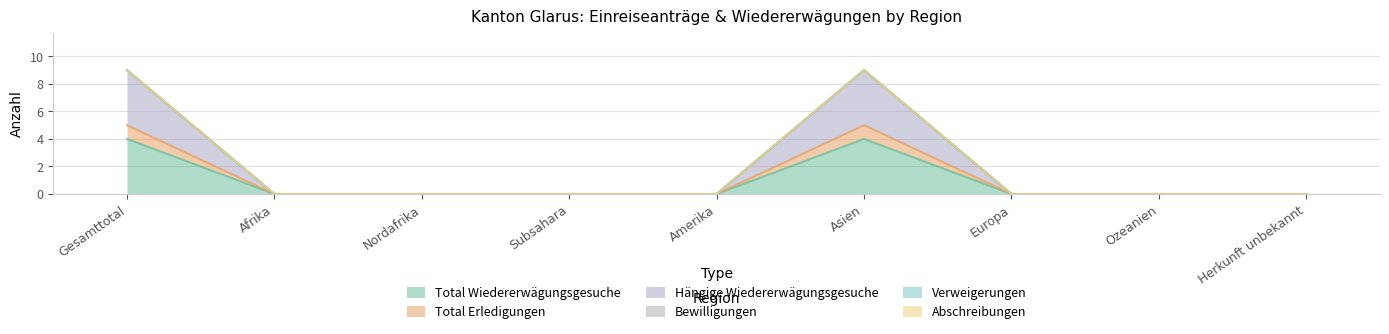

Which series has the largest range (max minus min)?

Hängige Wiedererwägungsgesuche